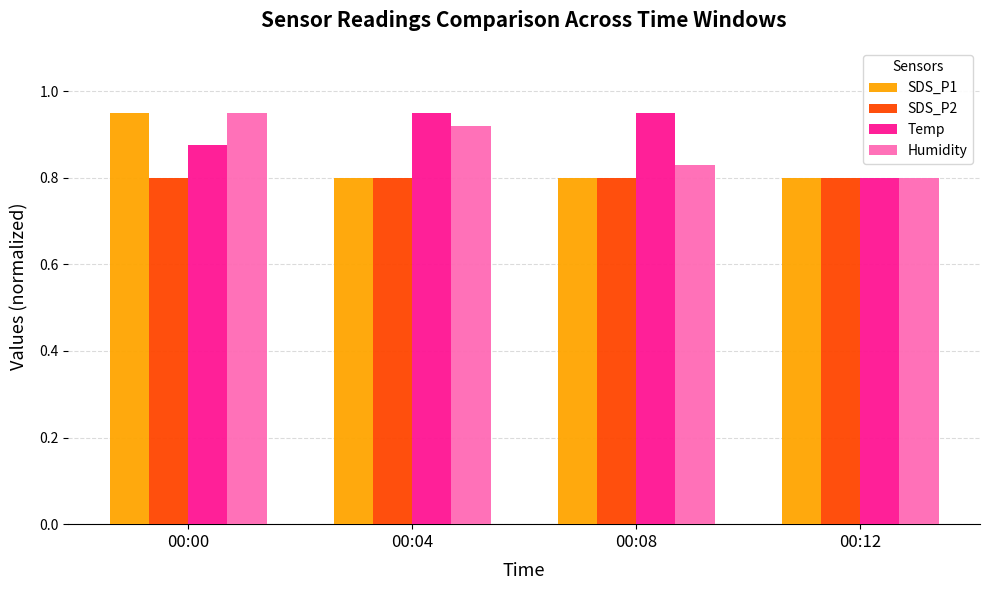

What are all the series names shown in the legend?

SDS_P1, SDS_P2, Temp, Humidity